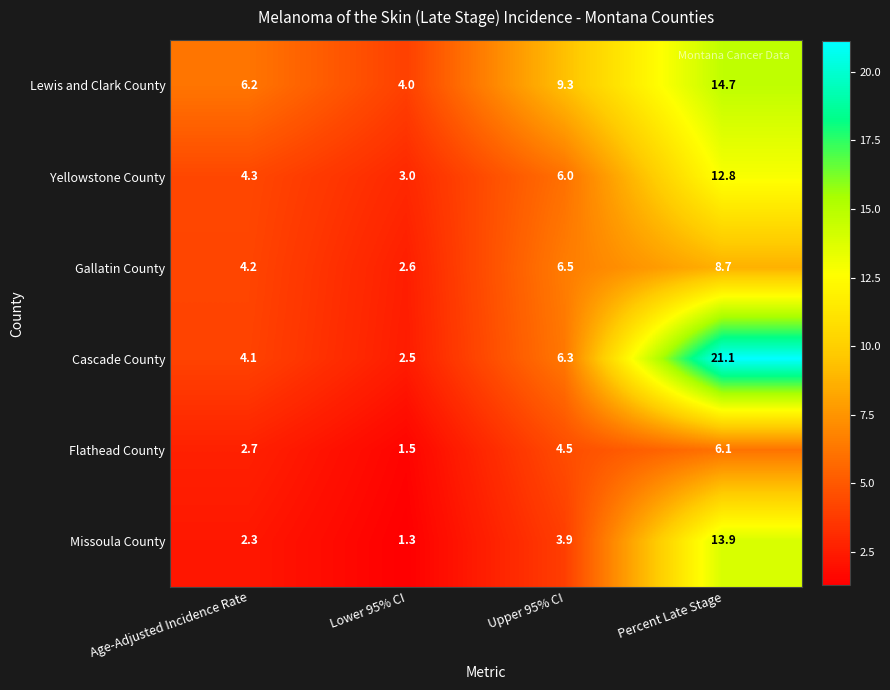

How many distinct data groups are displayed?

6